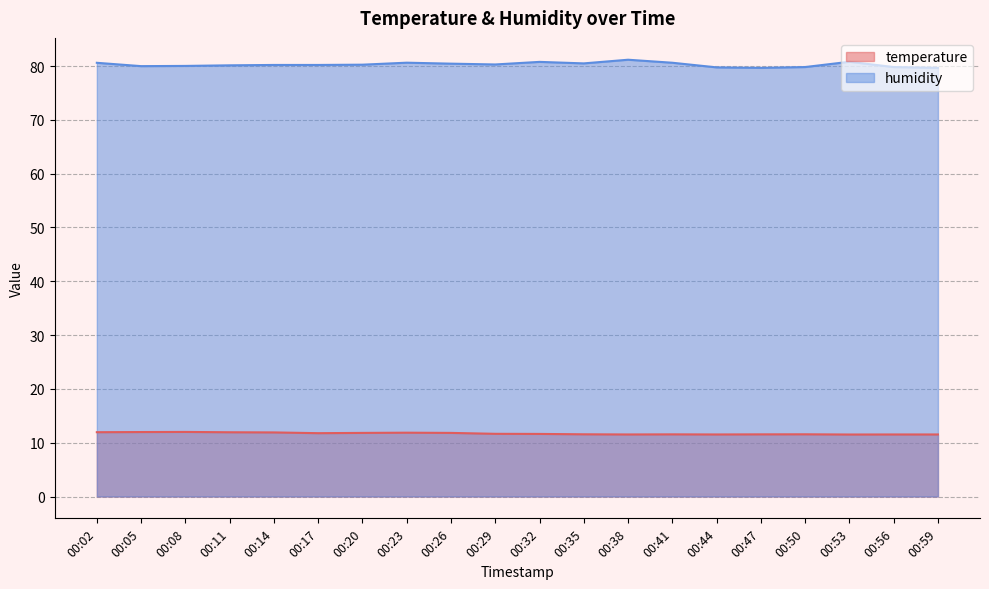

What is the difference between the temperature values at 00:47 and 00:11?

0.4